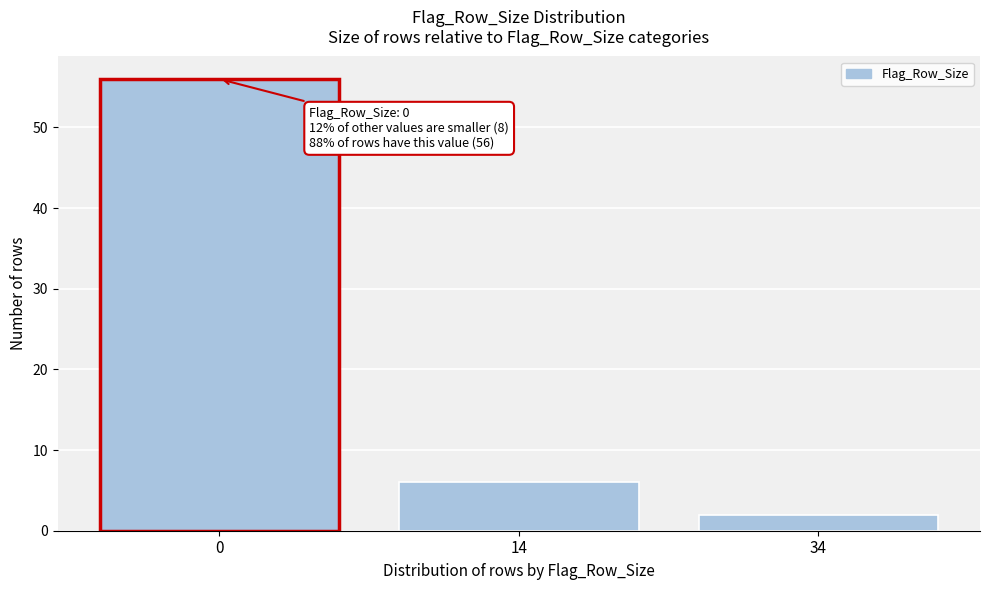

Reading right to left, what are all the values shown in this chart?

2	6	56